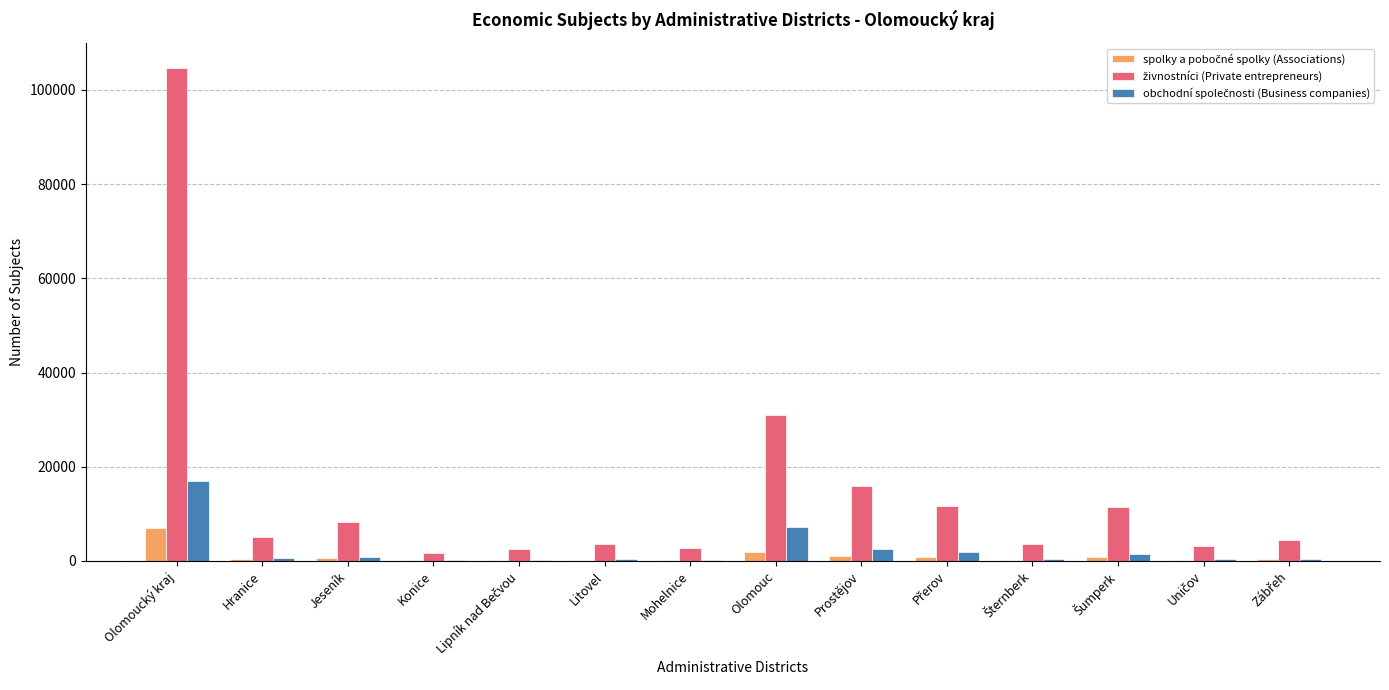

Count the number of data series in this chart.

3